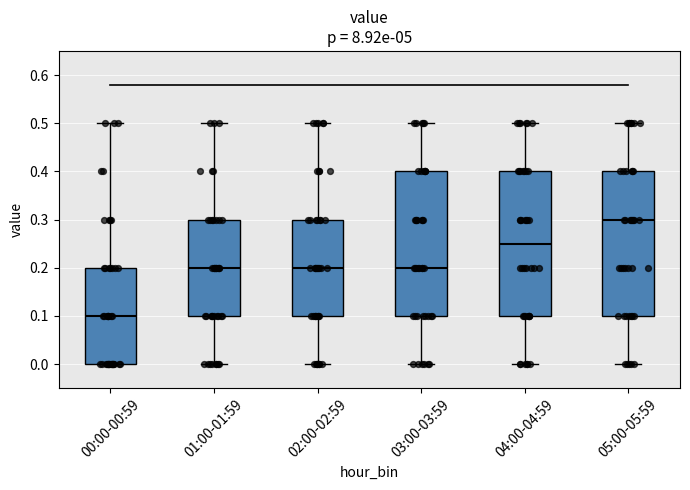

Reading left to right, read every box against the y-axis: the position of its median line, the range the box covers, and the ends of its whiskers. The values are not printed on the chart, so give them approximately, as read against the axis.

00:00-00:59: median 0.10, box 0.00 to 0.20, whiskers 0.00 to 0.50
01:00-01:59: median 0.20, box 0.10 to 0.30, whiskers 0.00 to 0.50
02:00-02:59: median 0.20, box 0.10 to 0.30, whiskers 0.00 to 0.50
03:00-03:59: median 0.20, box 0.10 to 0.40, whiskers 0.00 to 0.50
04:00-04:59: median 0.25, box 0.10 to 0.40, whiskers 0.00 to 0.50
05:00-05:59: median 0.30, box 0.10 to 0.40, whiskers 0.00 to 0.50